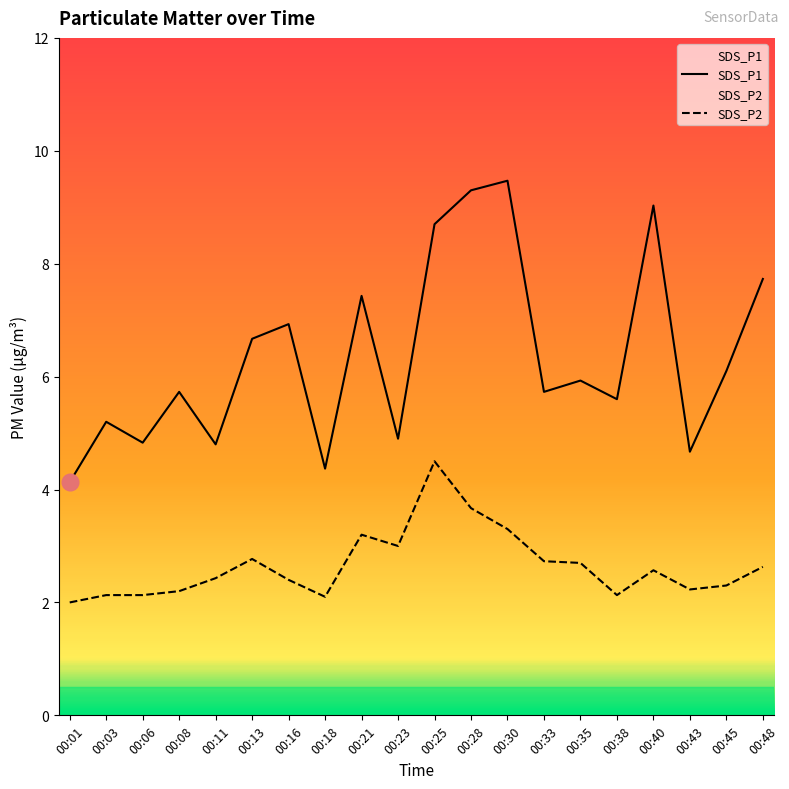

At 00:45, list the series in order from largest to smallest.

SDS_P1, SDS_P2